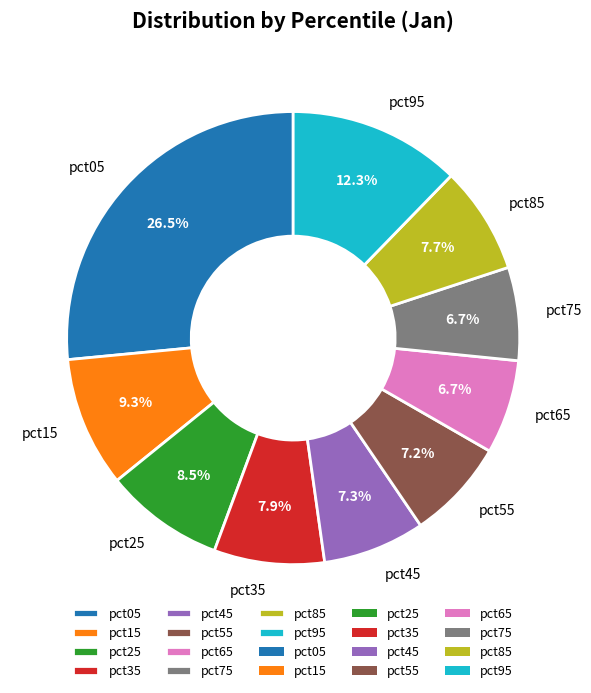

Is it true that pct95 is 12% of the pie?

True